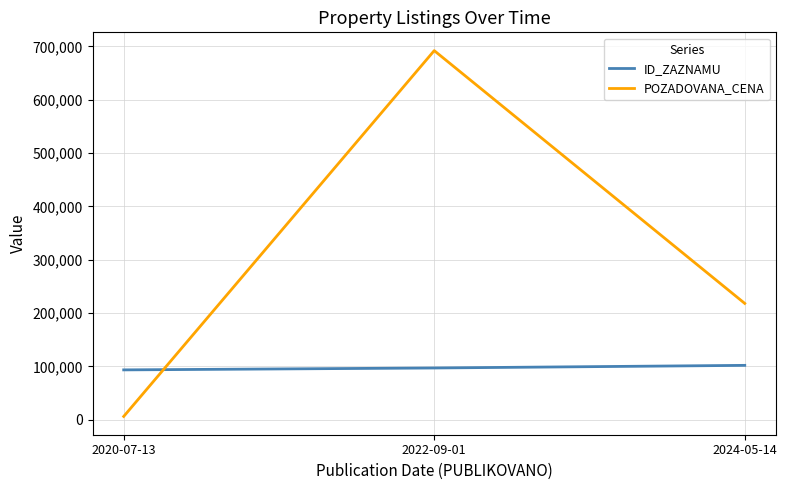

Between 2022-09-01 and 2024-05-14, which series saw the biggest shift?

POZADOVANA_CENA